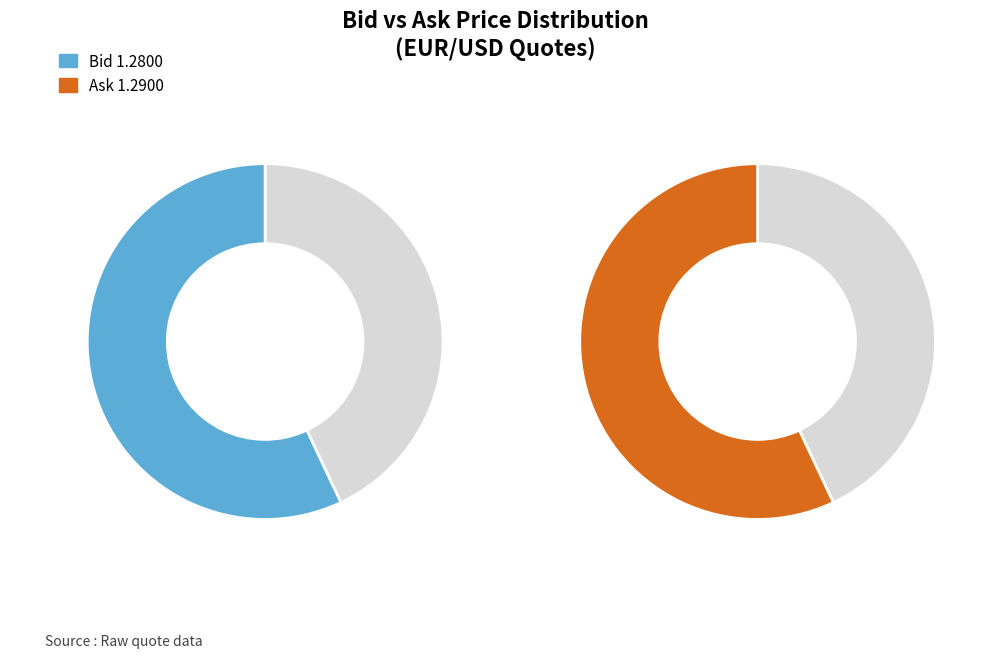

Does any single category account for the majority?

No